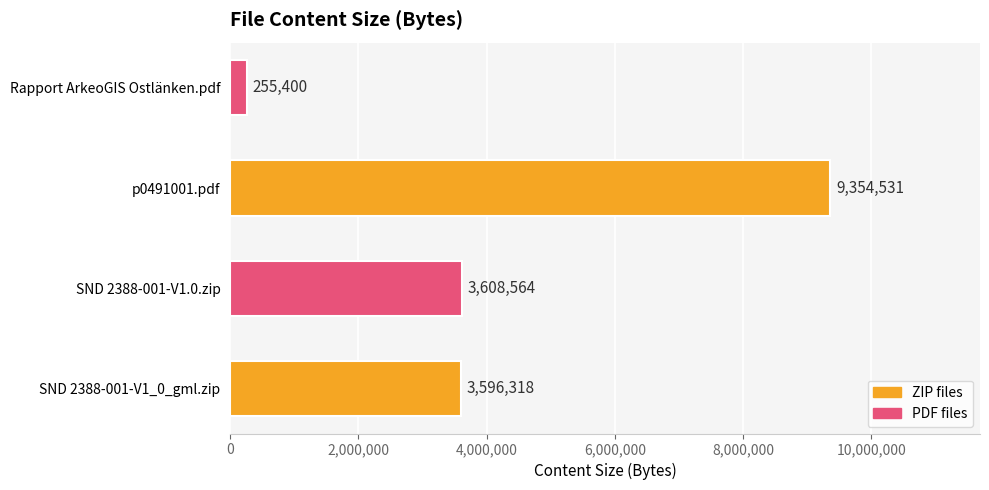

How many bars are there in total?

4